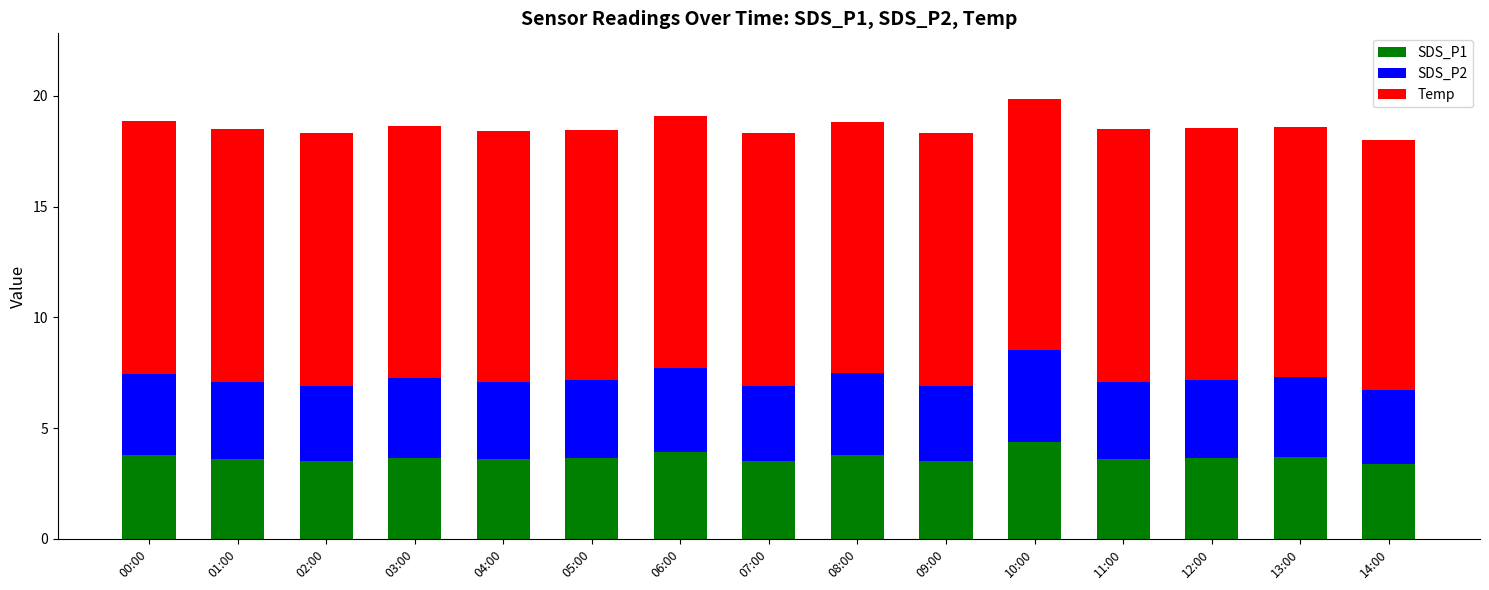

What is the total value across all series at 10:00?

19.8